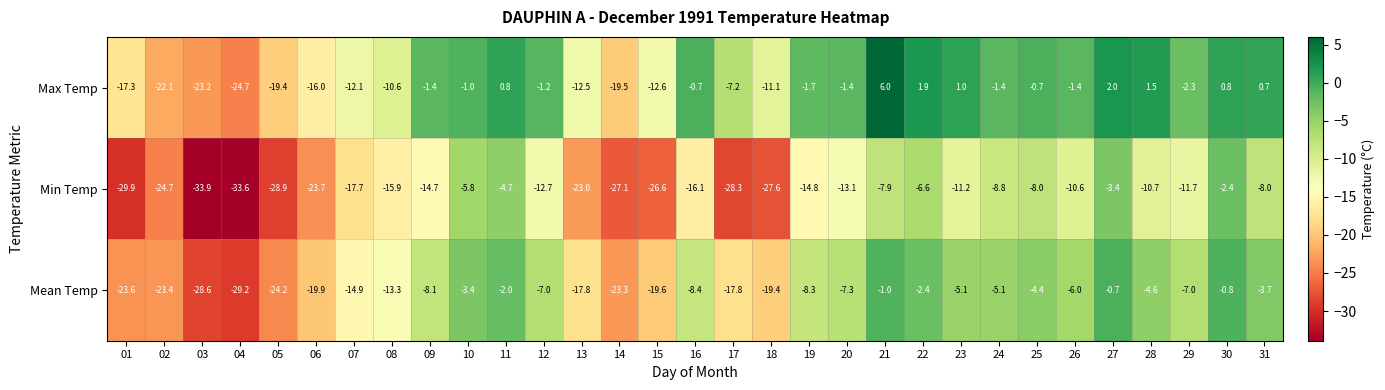

What is the difference between the highest and lowest values at 23?

12.2